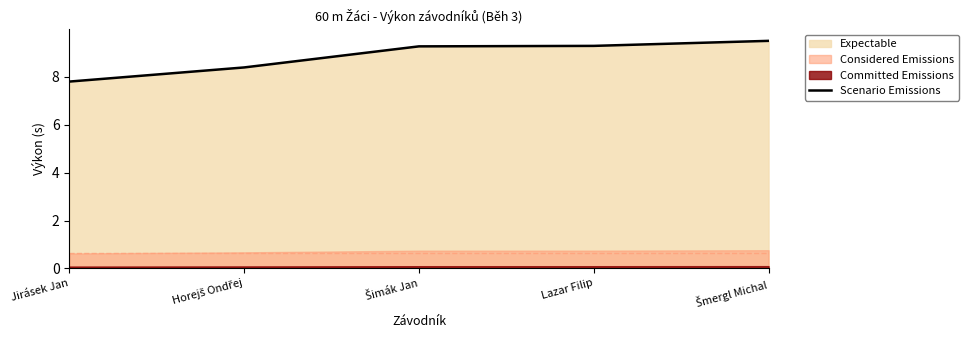

What is the label of the 1st point from the right?

Šmergl Michal